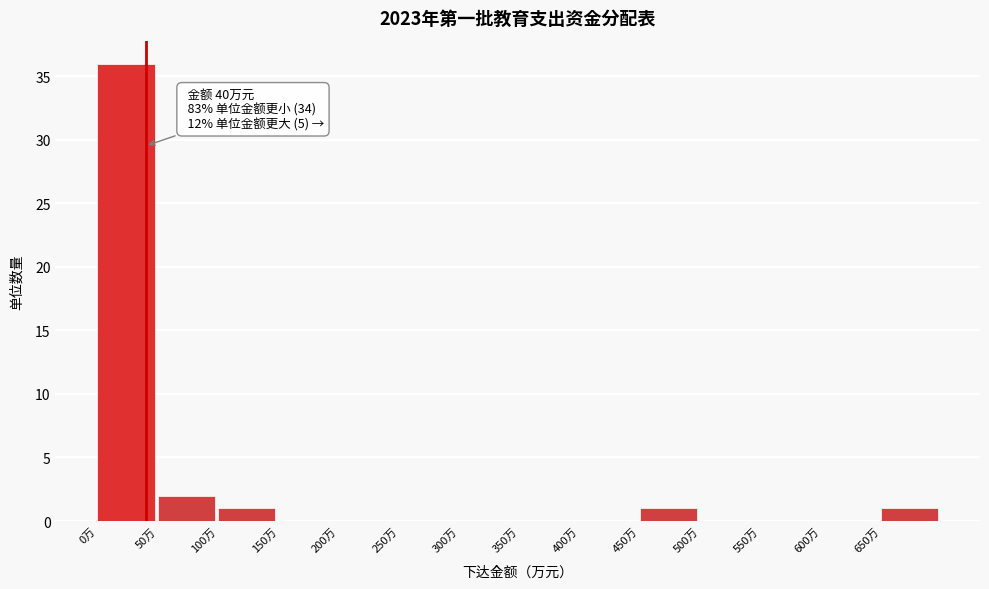

Over which range of the x-axis is the bar tallest?

0 to 50